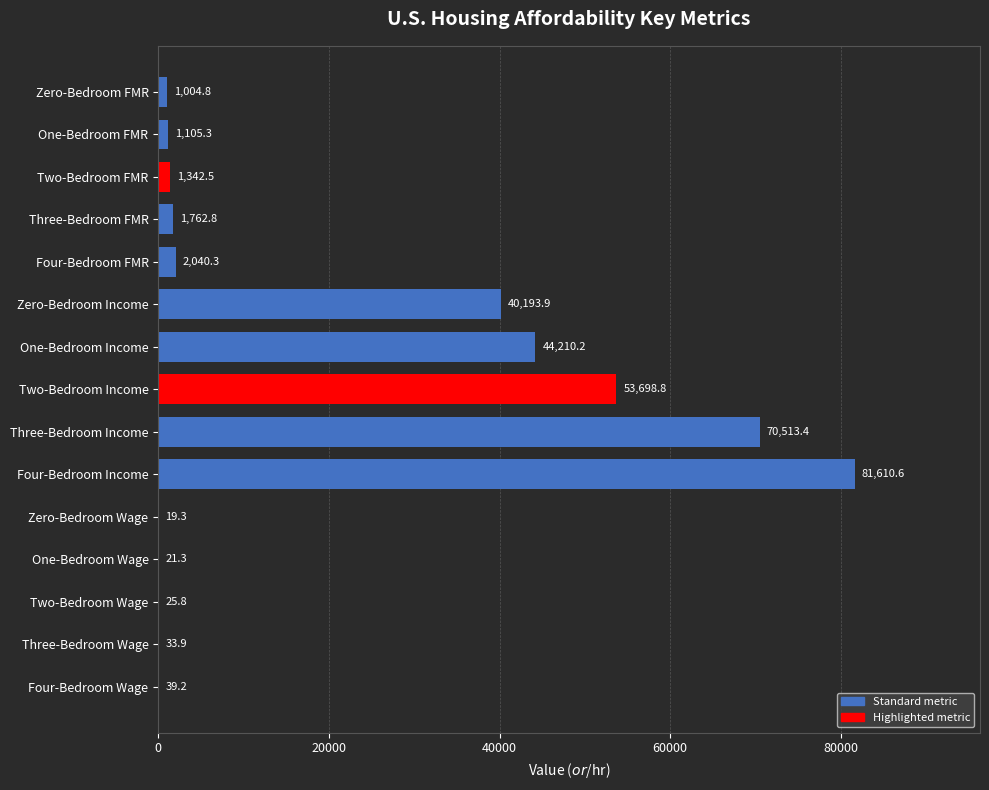

Between One-Bedroom Income and Two-Bedroom Wage, which is larger?

One-Bedroom Income